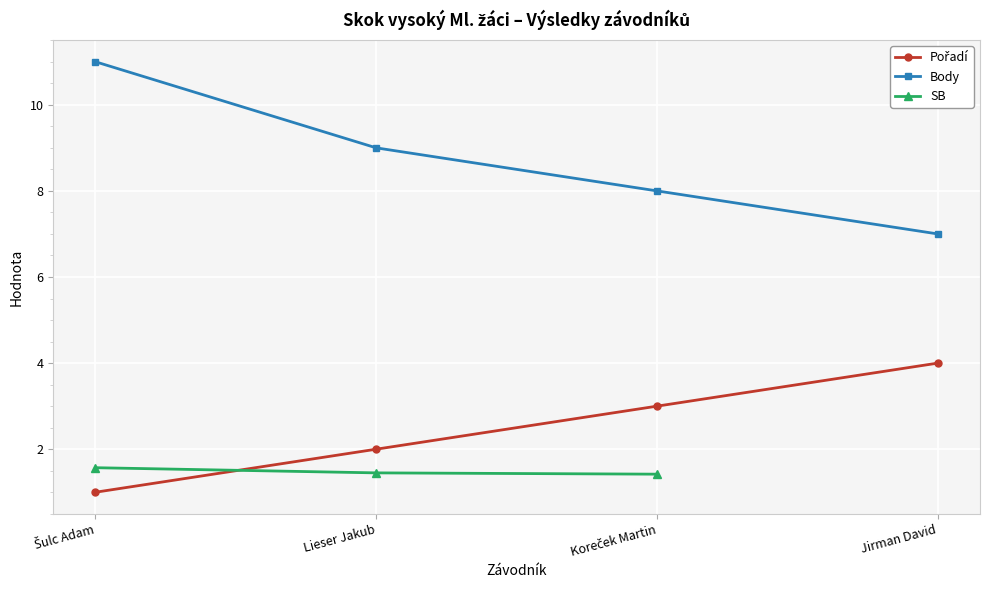

What is the label of the 3rd point from the right?

Lieser Jakub